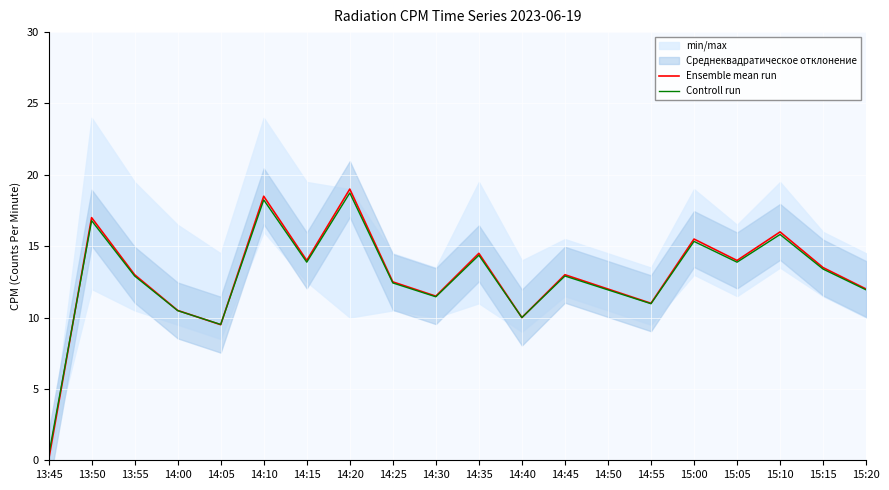

Is this an area chart (filled region under the line)?

No